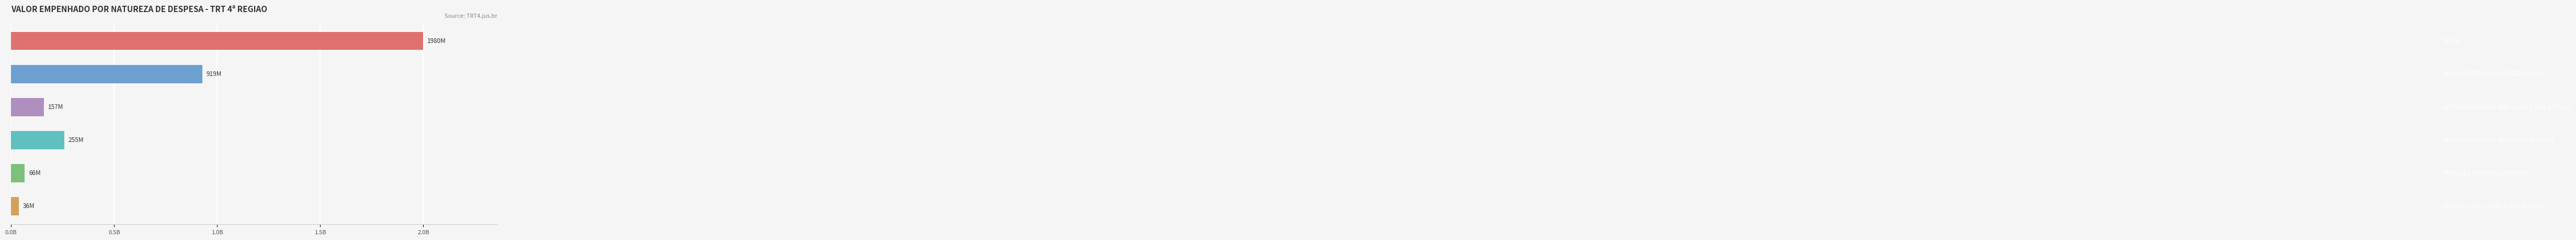

Does the chart contain any negative values?

No